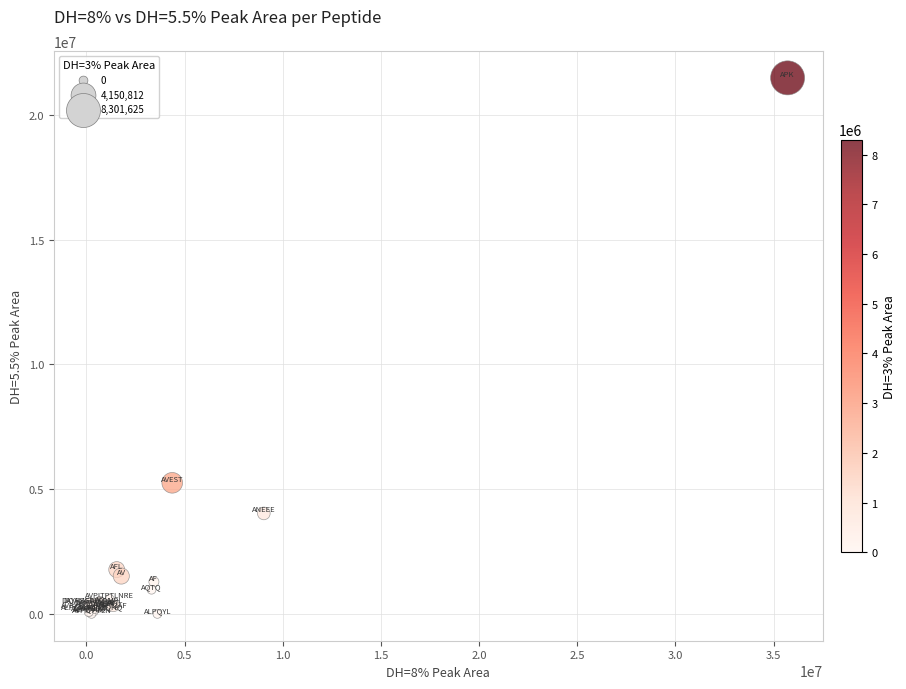

What Y value in the scatter plot is closest to 10744943?

5255771.5